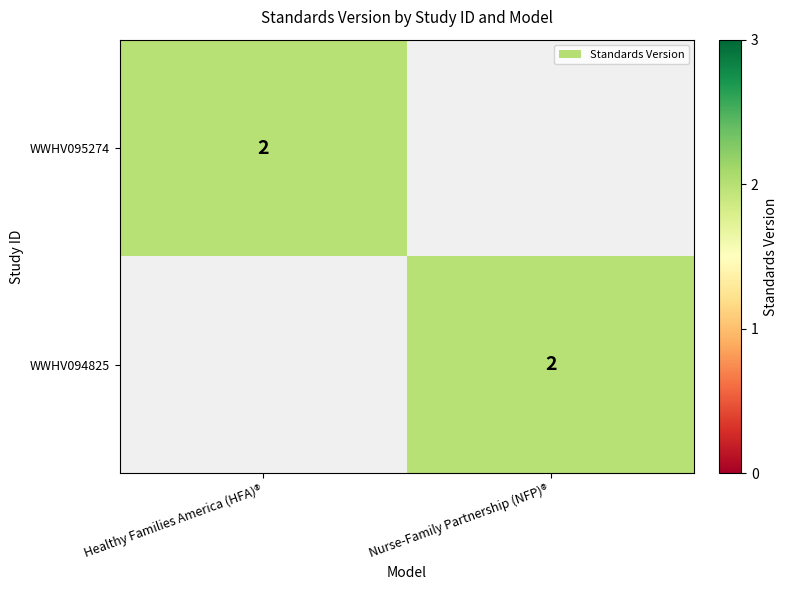

True or false: WWHV094825 has a value of 3 at Nurse-Family Partnership (NFP)®.

False